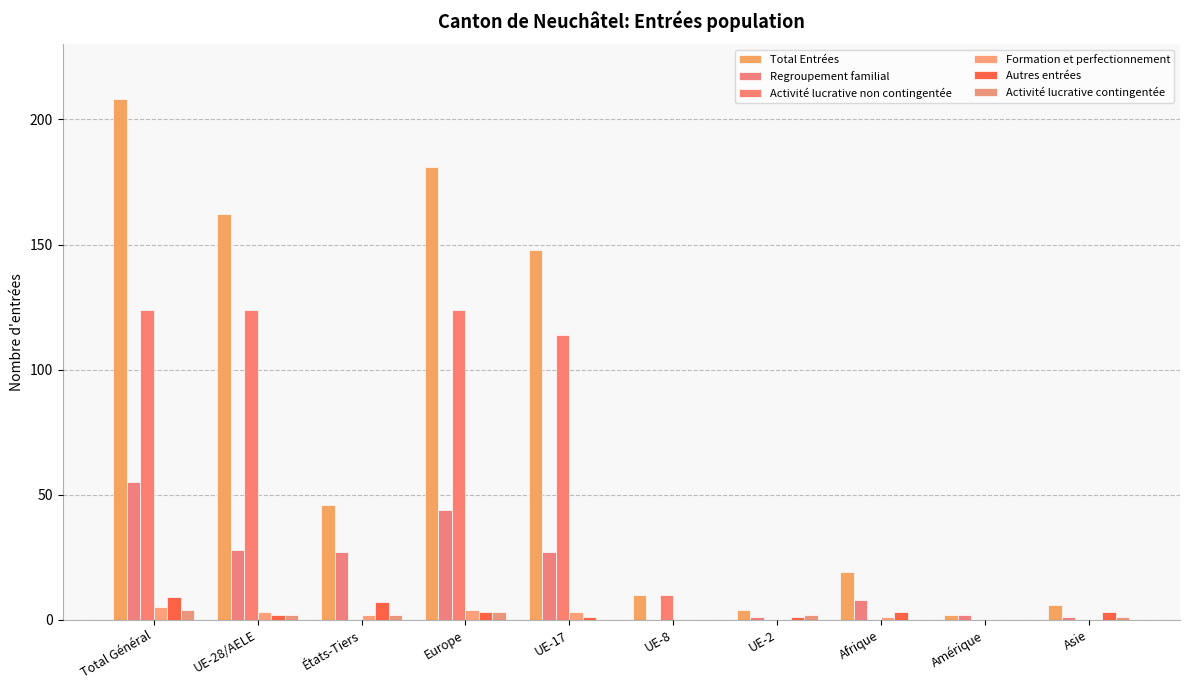

How many series are shown in this chart?

6